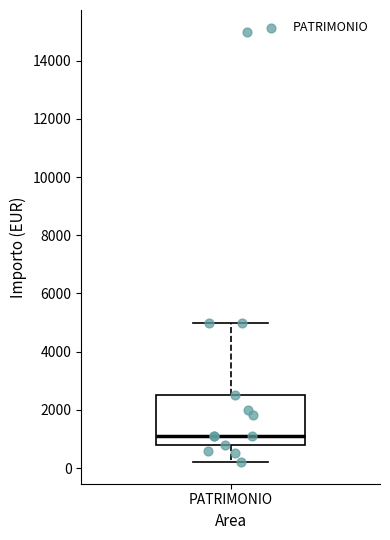

Read this box plot against the y-axis: the position of the median line, the range covered by the box, and the ends of both whiskers. The values are not printed on the chart, so give them approximately, as read against the axis.

median 1200, box 800 to 2600, whiskers 200 to 5000